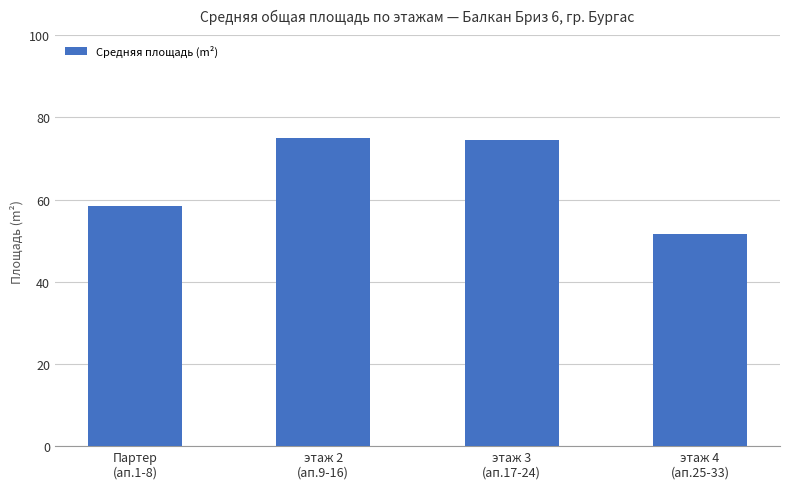

What is the value of the 2nd bar from the left?

75.1